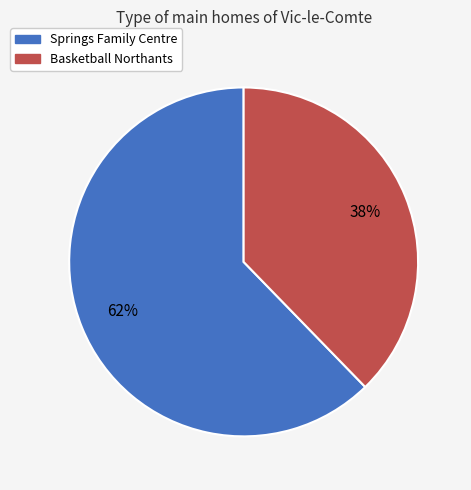

Is it true that Springs Family Centre is 72% of the pie?

False